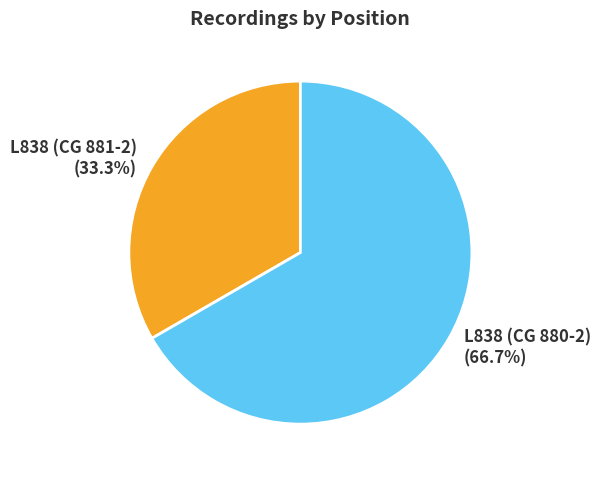

To the nearest percent, what is the difference between the largest and smallest slice percentages?

33%